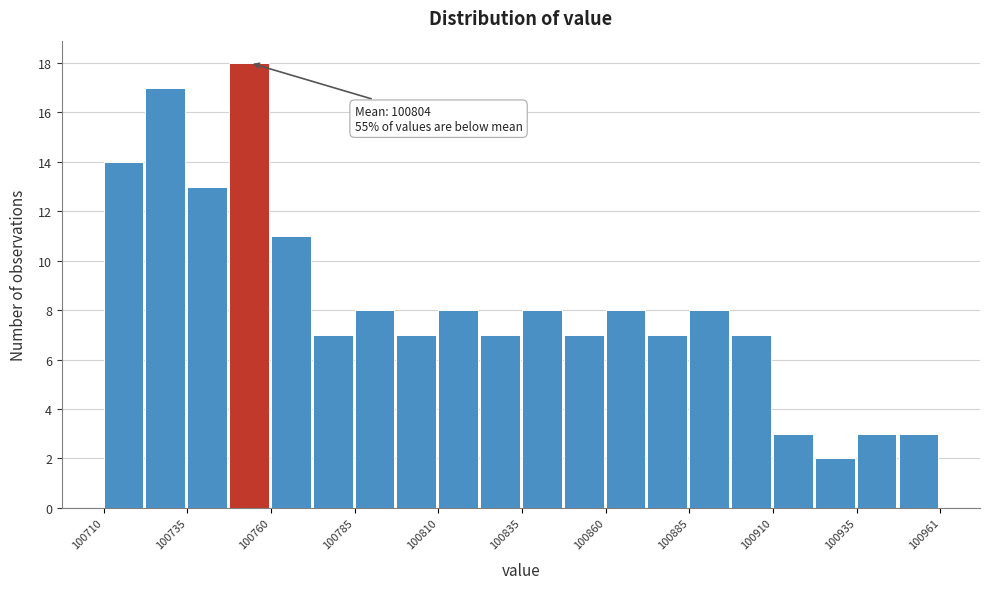

Read against the x-axis, roughly where is the centre of the tallest bar?

100755